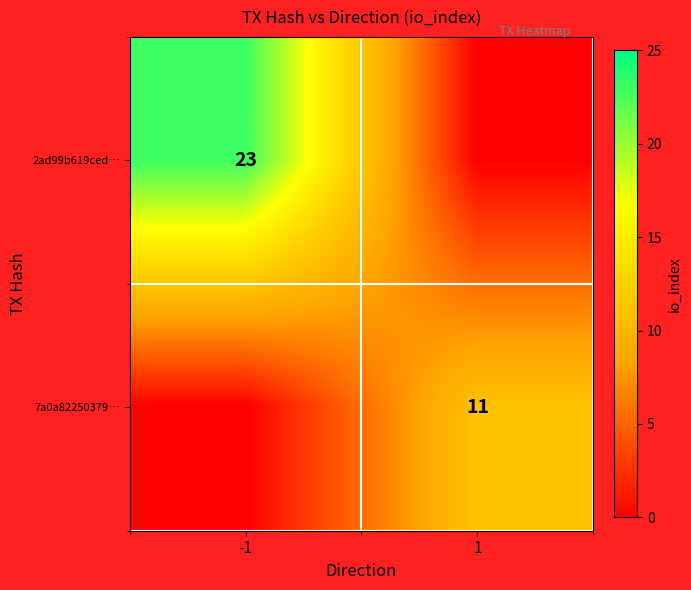

What is the difference between the highest and lowest values at 1?

11